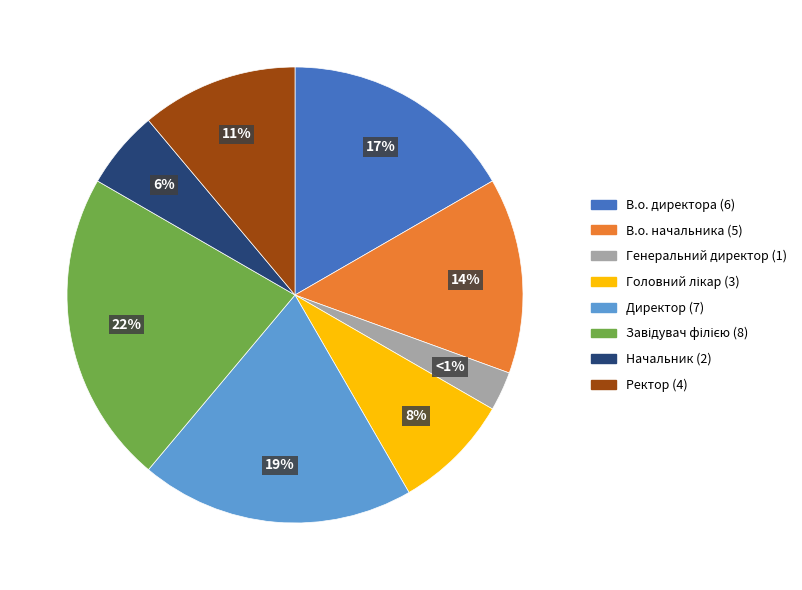

To the nearest percent, what is the combined percentage of В.о. директора and Начальник?

22%